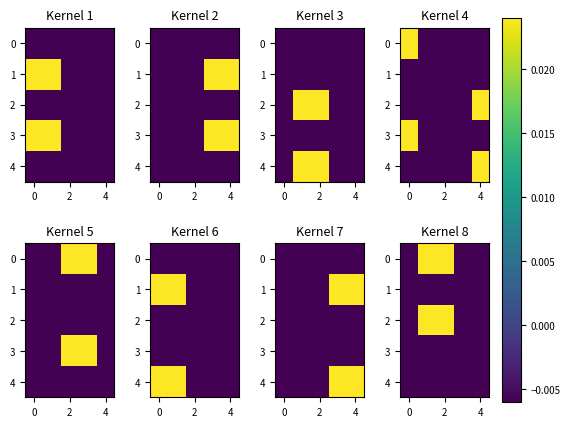

Between 0 and 2, which is larger?

2